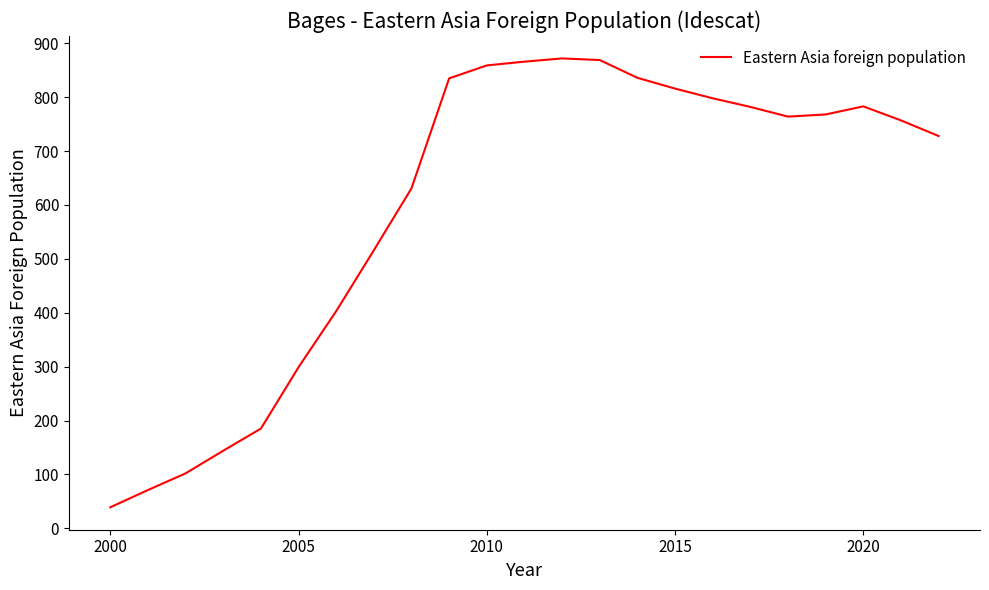

What is the maximum value shown in the chart?

872